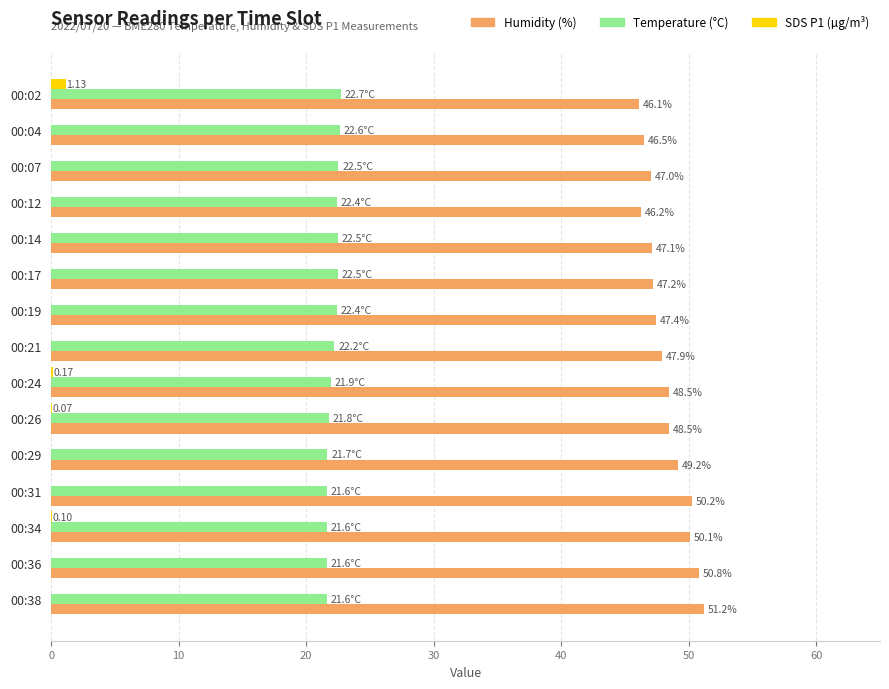

Which series has the largest total across all categories?

Humidity (%)